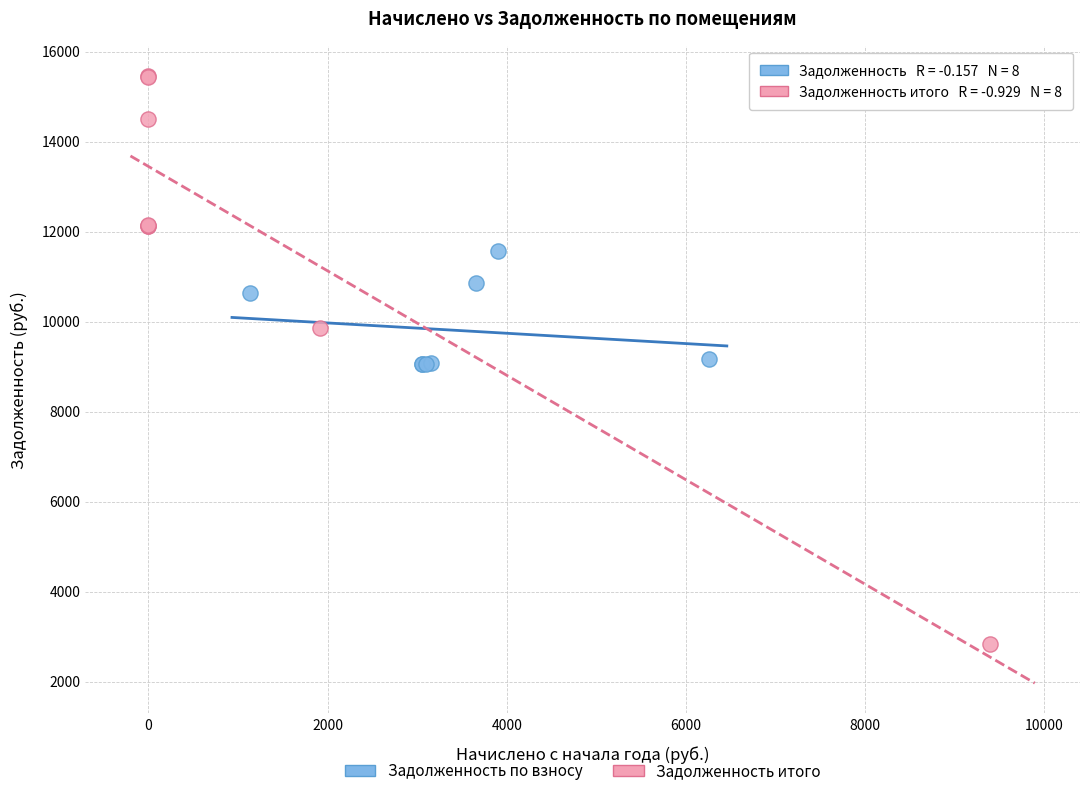

Which series contains the highest Y value?

Задолженность итого